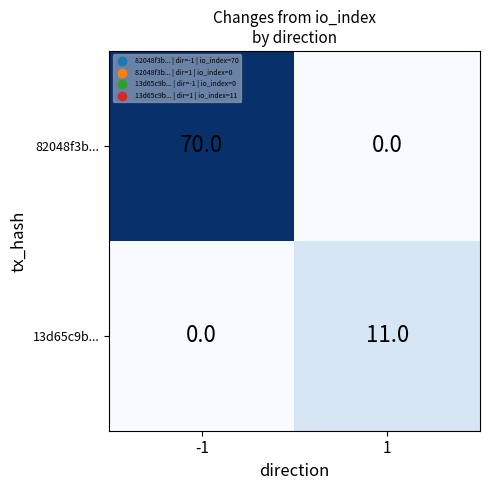

How many categories are shown in the chart?

2